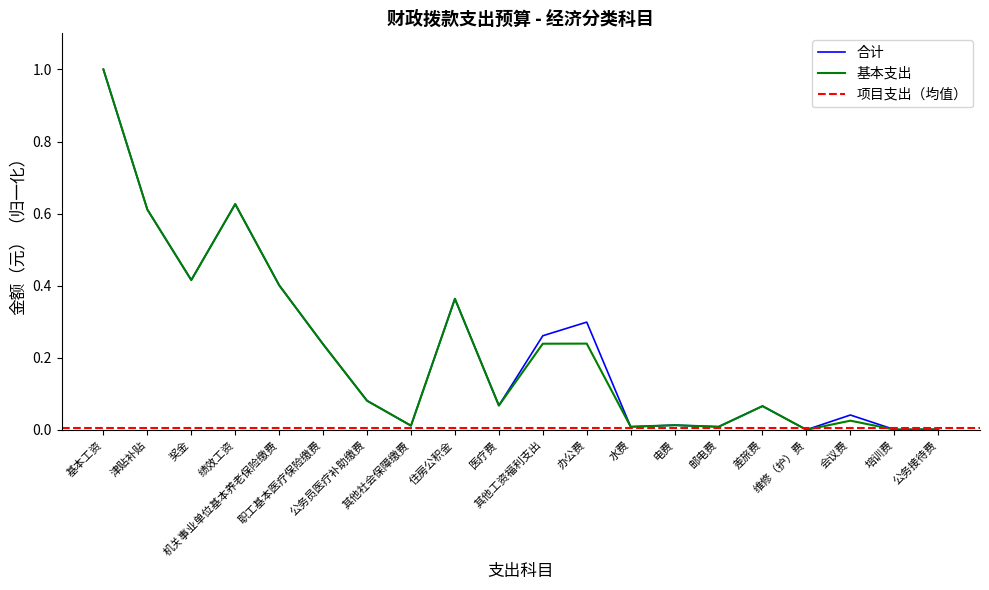

What position from the left is 职工基本医疗保险缴费?

6